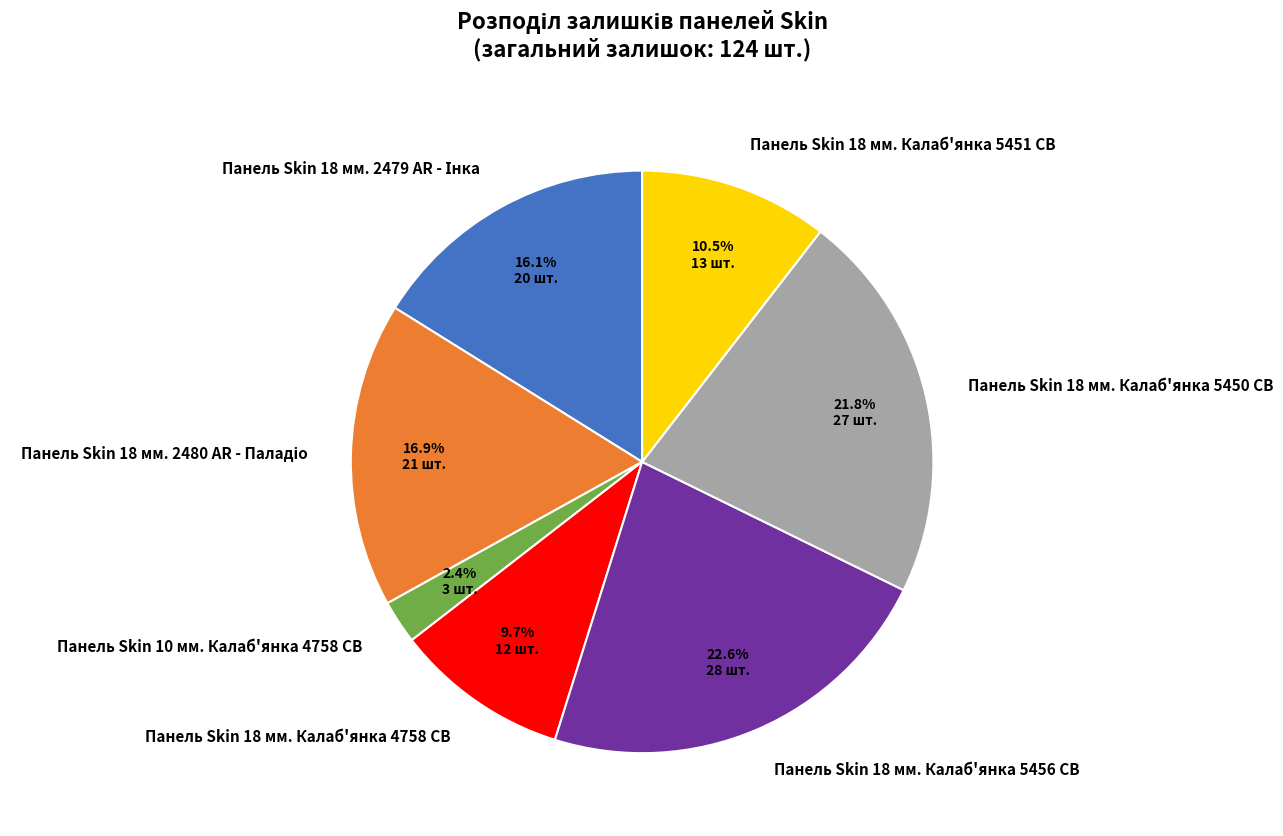

Approximately how many times larger is the value at Панель Skin 18 мм. Калаб'янка 5456 CB compared to Панель Skin 18 мм. Калаб'янка 4758 CB?

2.3